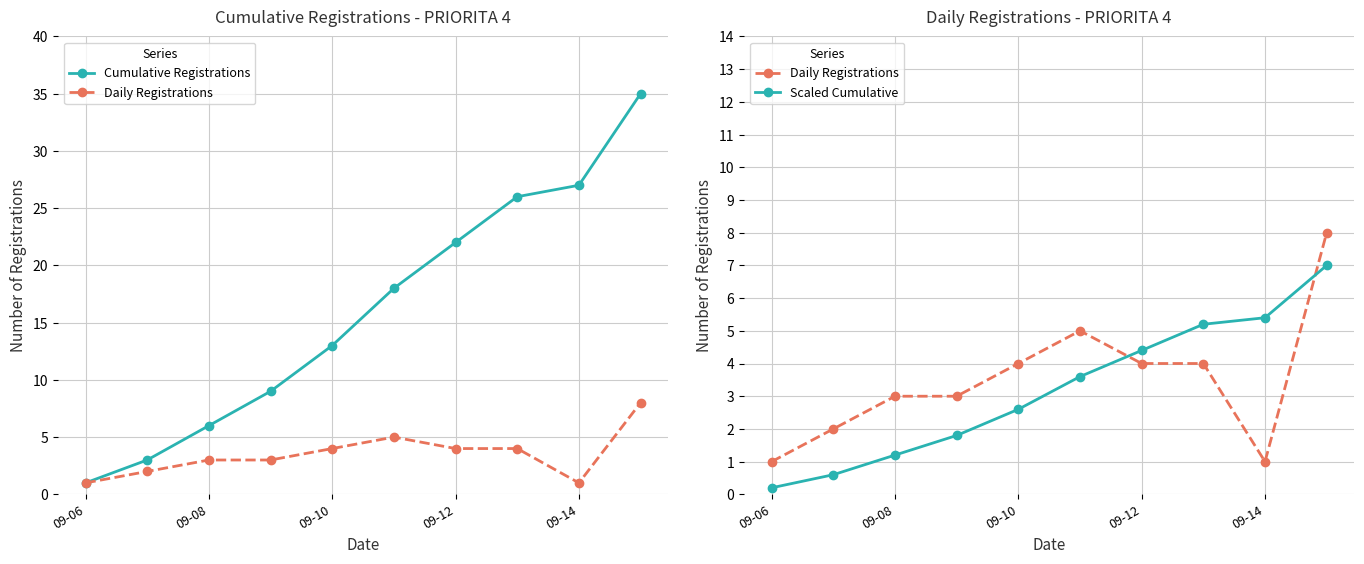

At how many categories does at least one series exceed 25?

3